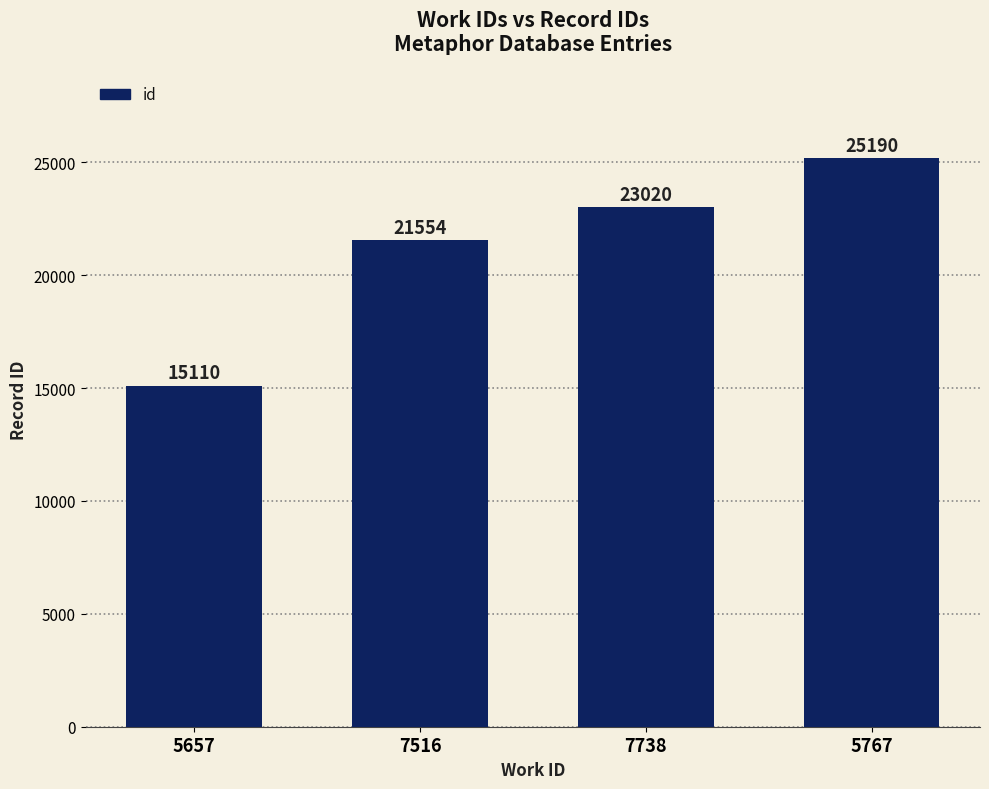

Does the chart contain any negative values?

No